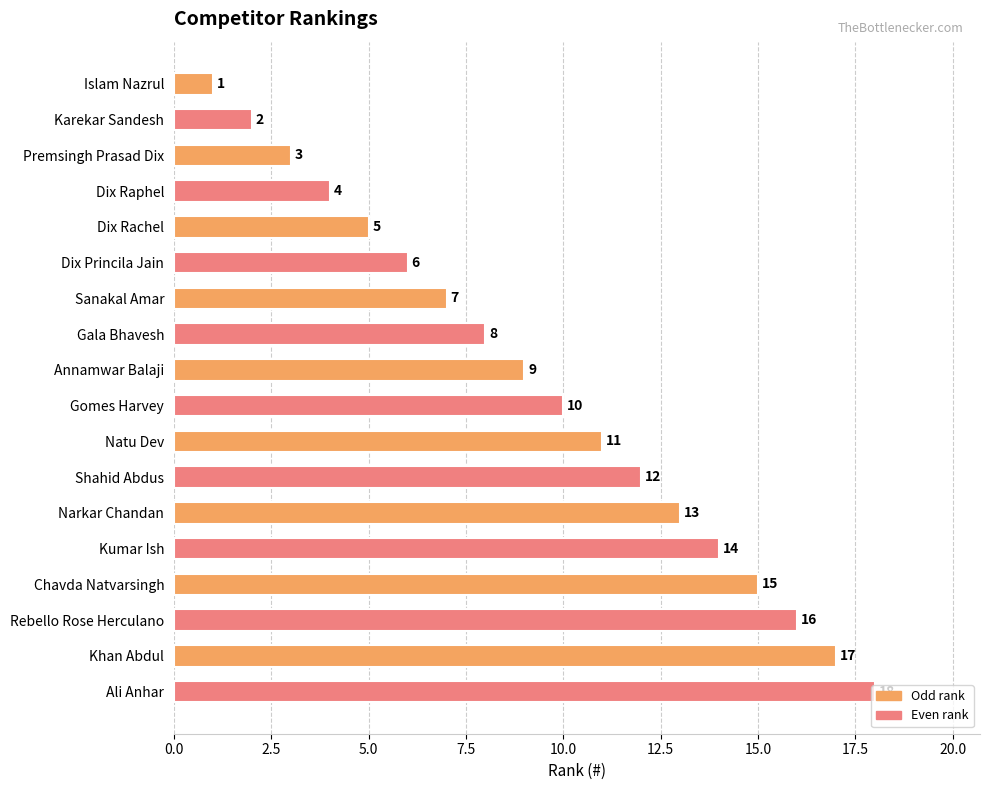

How many bars are there in total?

18